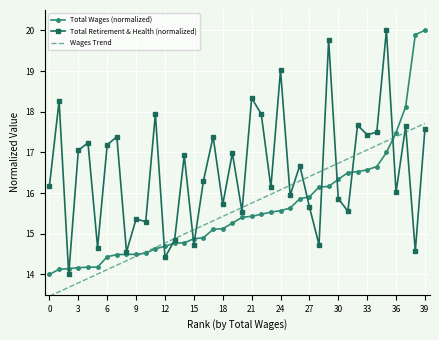

What is the smallest value displayed?

13.5